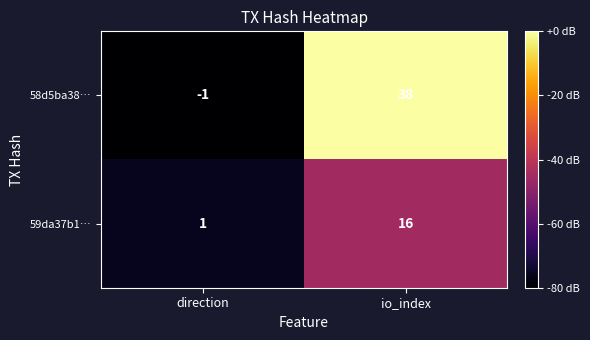

Read the 59da37b1… value at io_index.

16